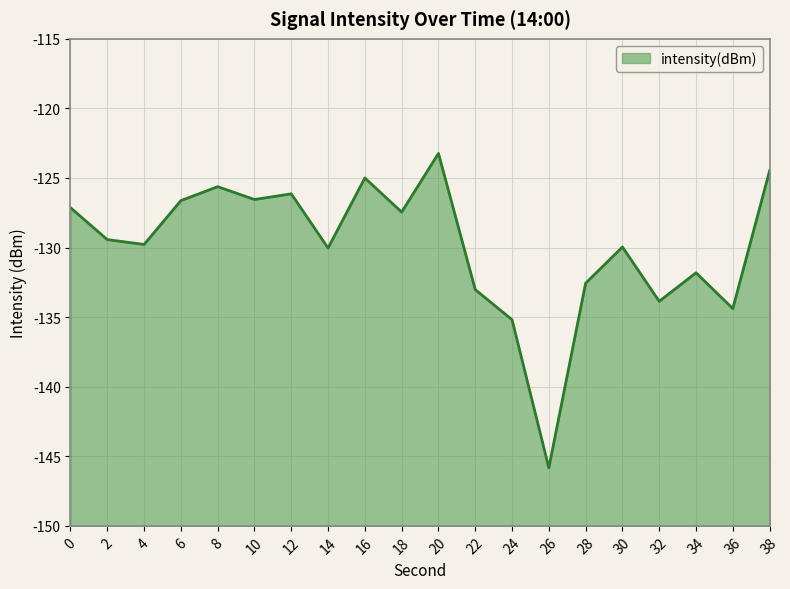

How many points are higher than both their immediate neighbors (excluding endpoints)?

6